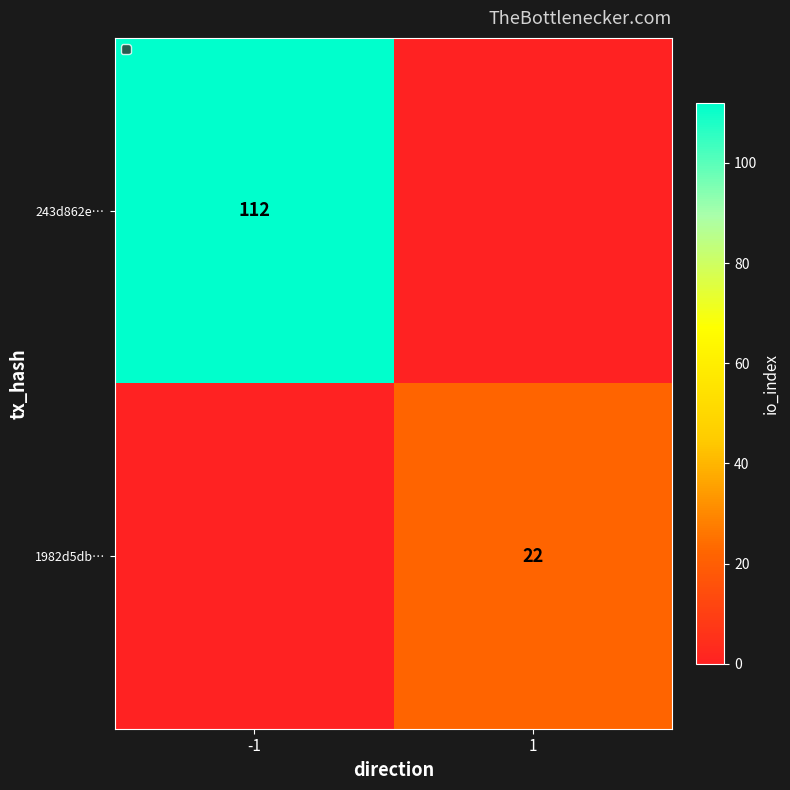

The 243d862e… series shows 112 at -1. True or false?

True